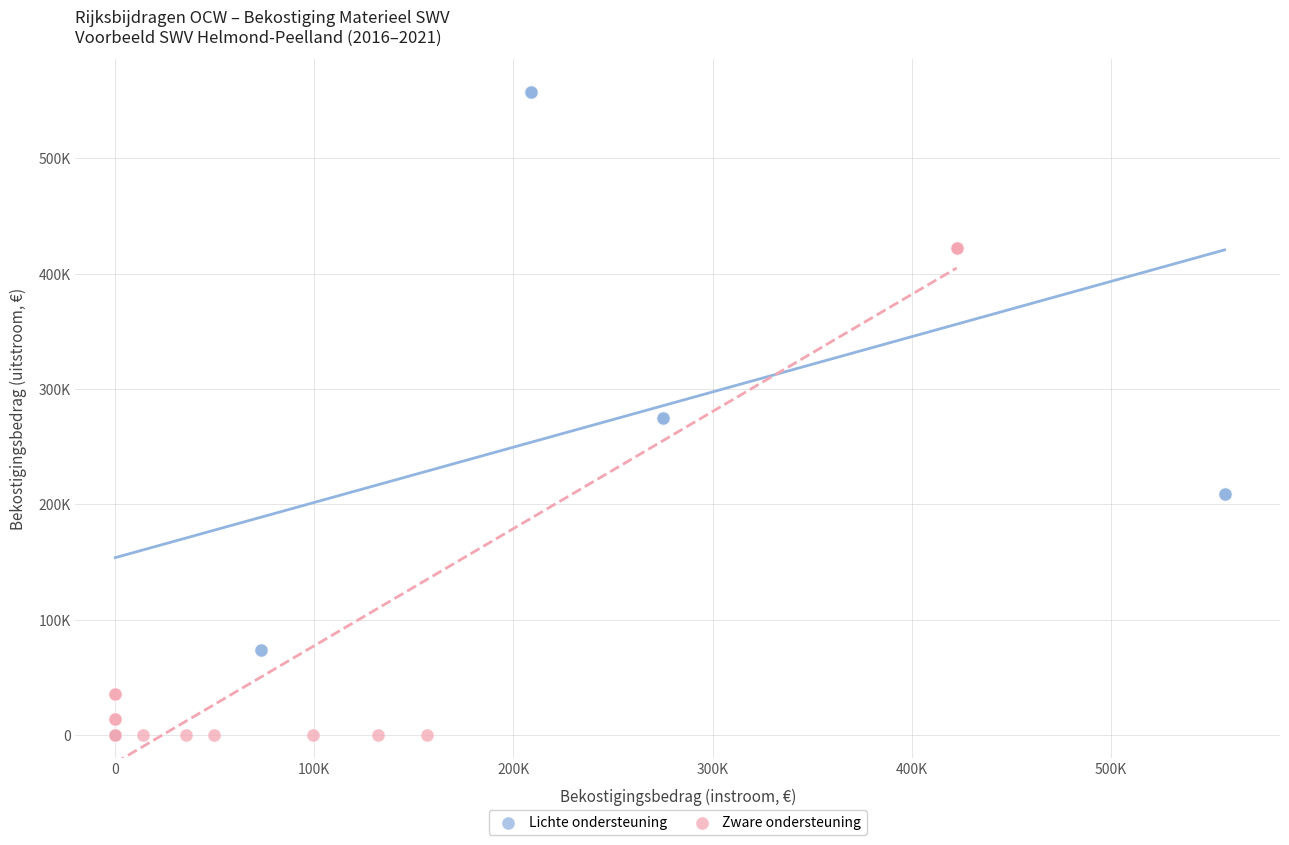

Which series reaches the maximum Y coordinate?

Lichte ondersteuning